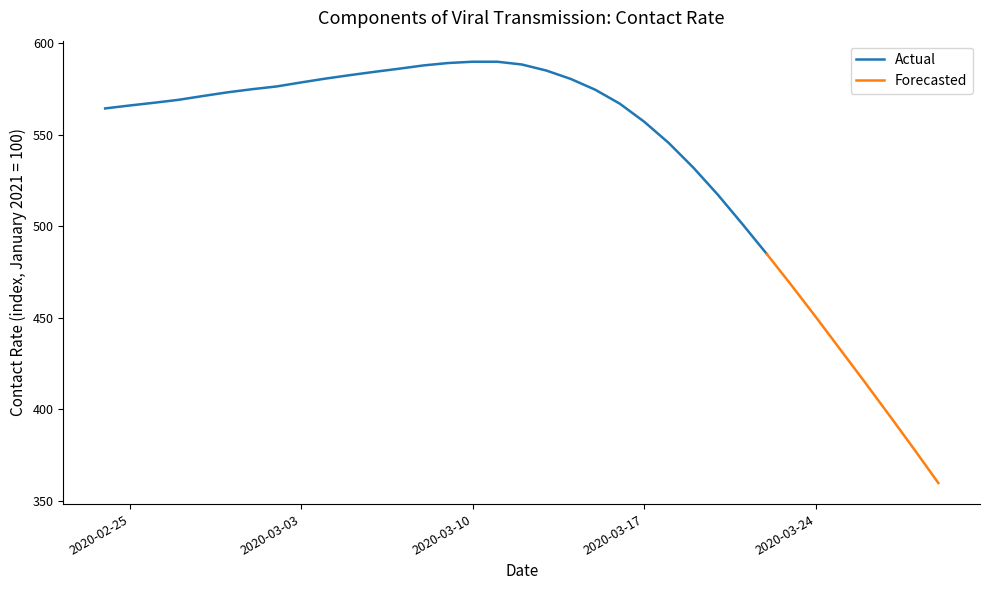

What is the sum of all values?

18766.9